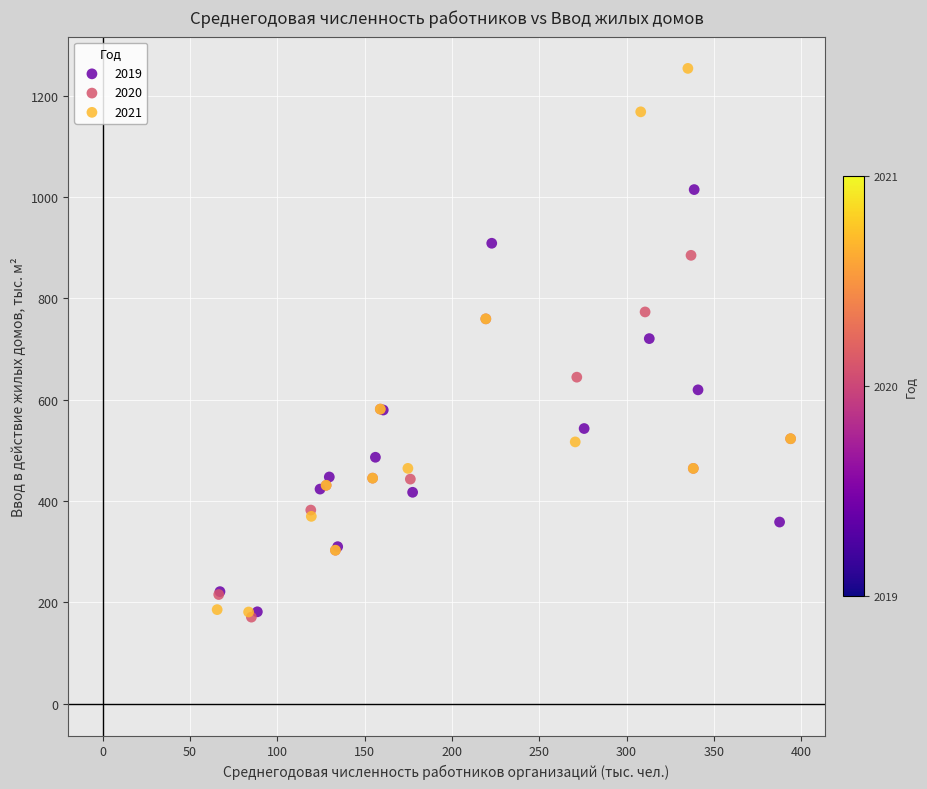

Which series has the largest Y range (max minus min)?

2021